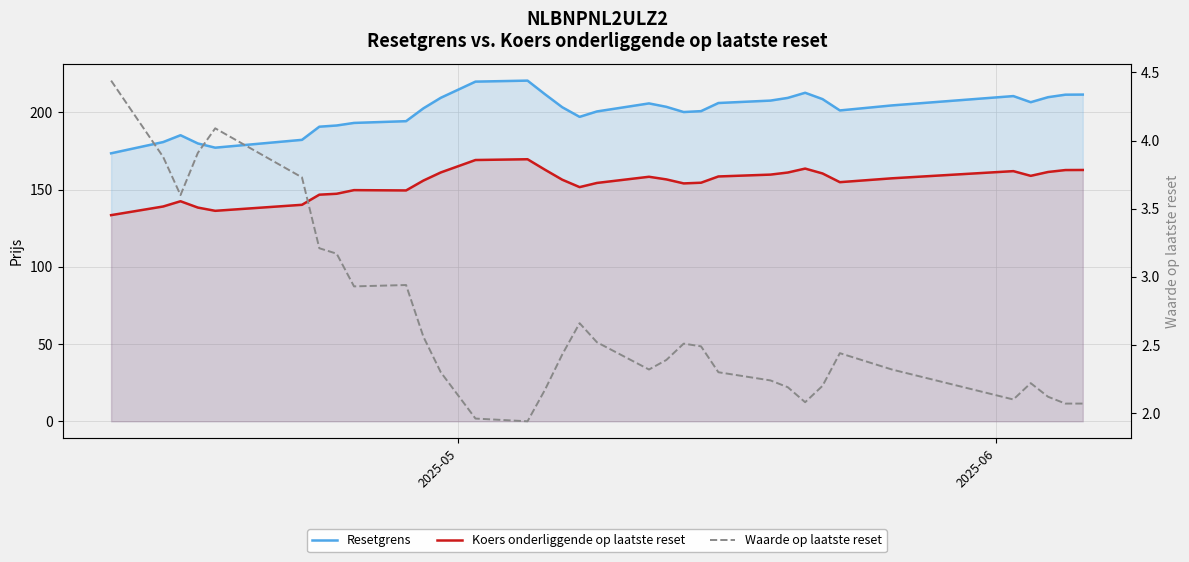

How many interior local peaks does the Koers onderliggende op laatste reset series have?

5